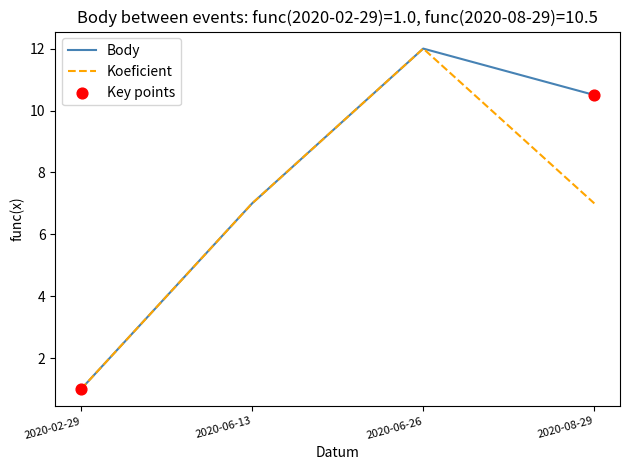

At how many categories does at least one series exceed 8?

2